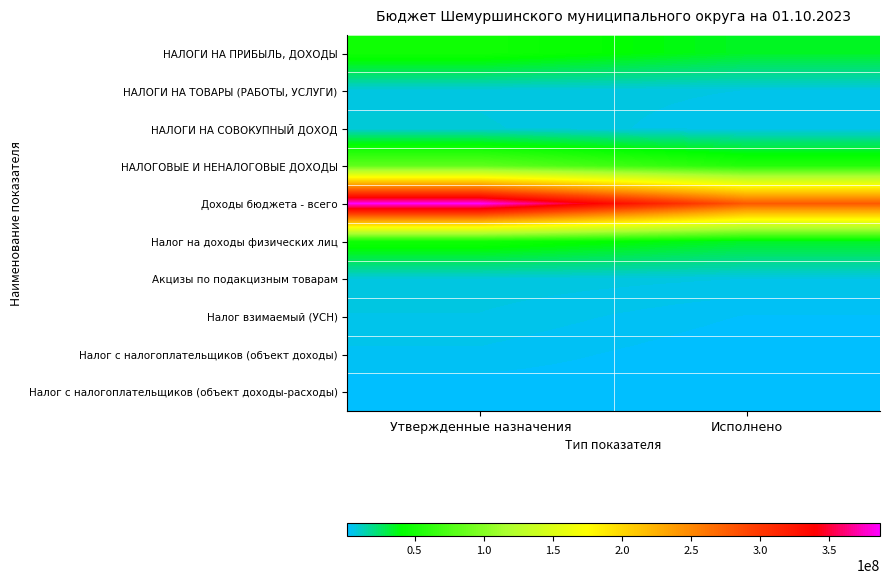

Between Исполнено and Утвержденные назначения, which is larger?

Утвержденные назначения